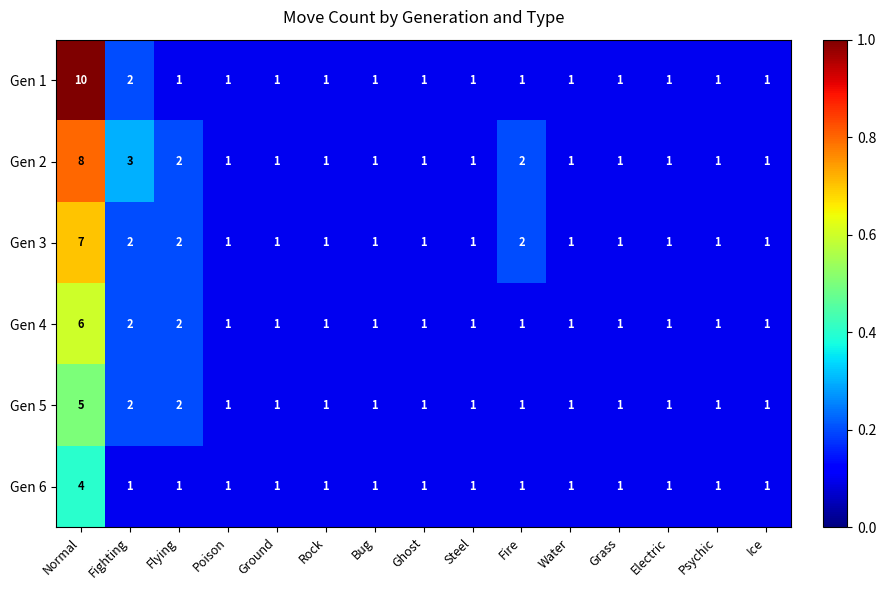

Is the value of Gen 2 at Fighting greater than the value of Gen 3 at Flying?

Yes